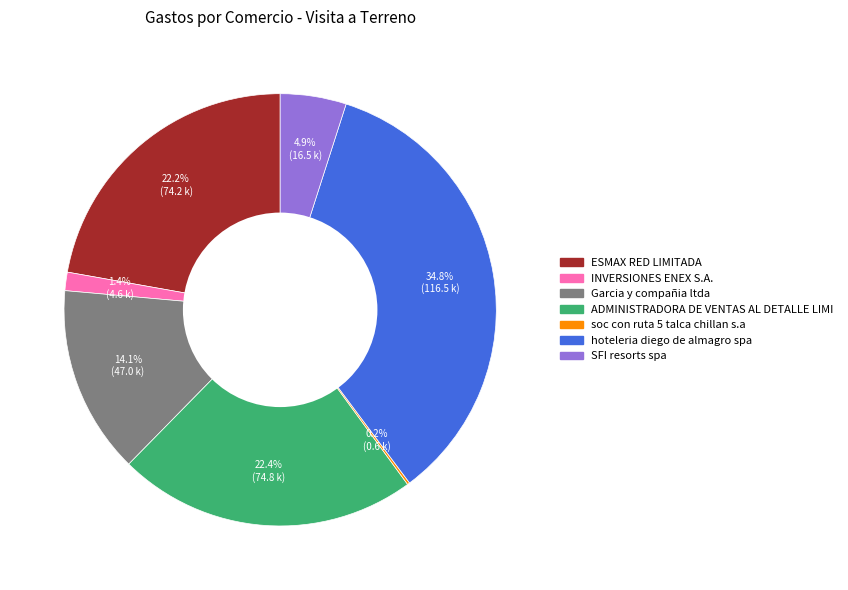

Which slice is the largest?

hoteleria diego de almagro spa